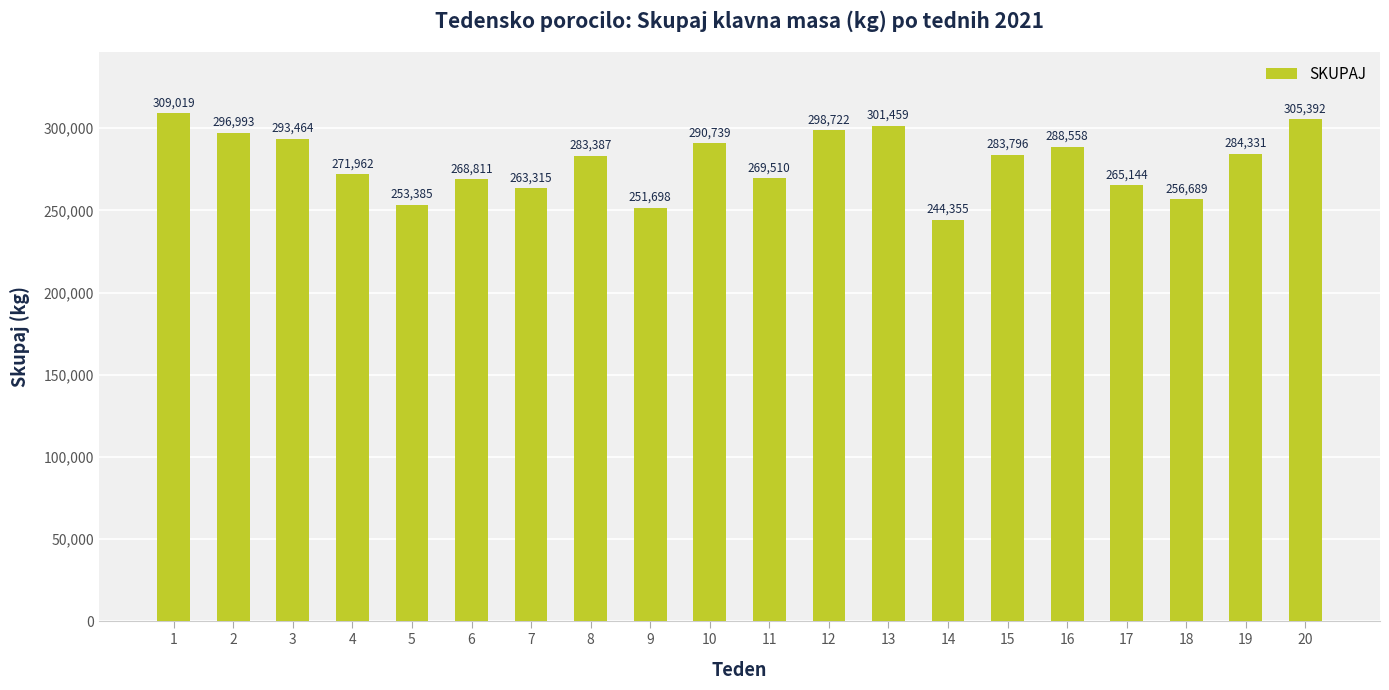

Reading left to right, extract all data points from this chart.

309019	296993	293464	271962	253385	268811	263315	283387	251698	290739	269510	298722	301459	244355	283796	288558	265144	256689	284331	305392